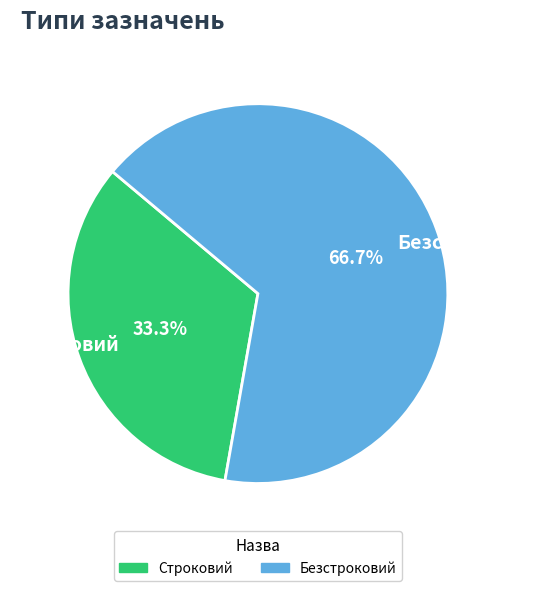

Do Строковий and Безстроковий together represent more than half of the pie?

Yes